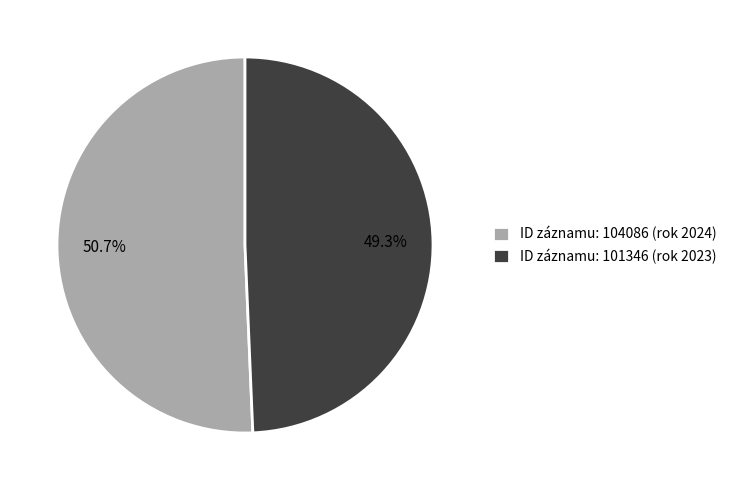

Rank the categories by value from highest to lowest.

ID záznamu: 104086 (rok 2024), ID záznamu: 101346 (rok 2023)